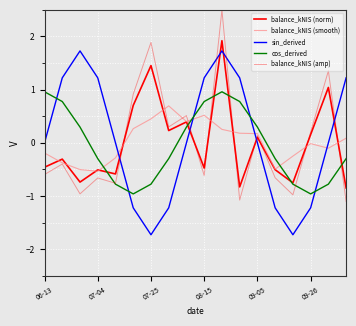

How many values in balance_kNIS (amp) are above zero?

8